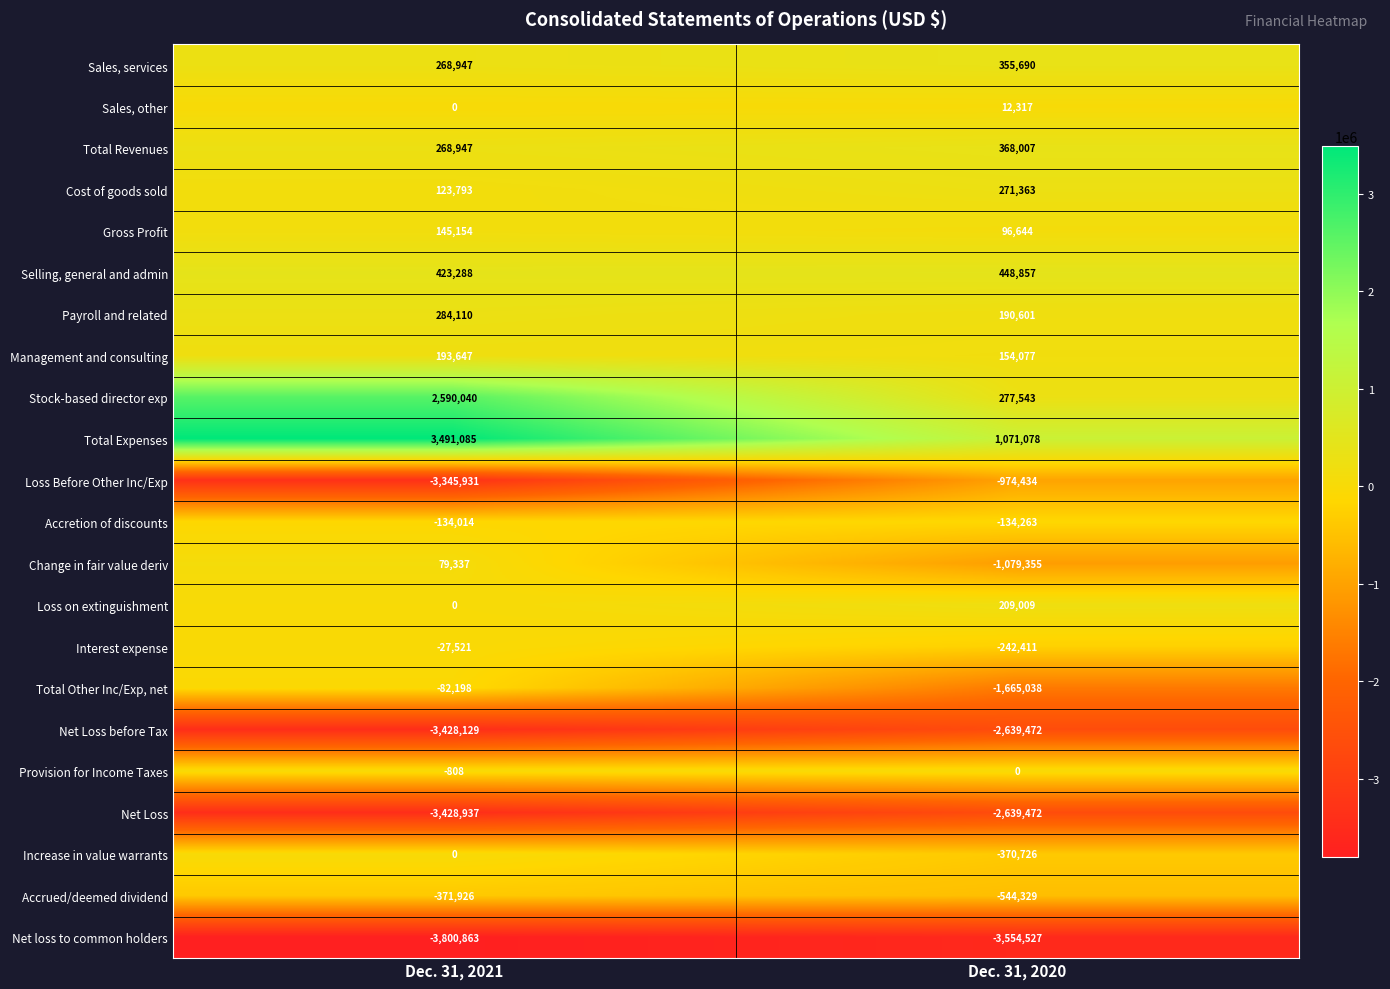

Rank the categories by Cost of goods sold value from lowest to highest.

Dec. 31, 2021, Dec. 31, 2020